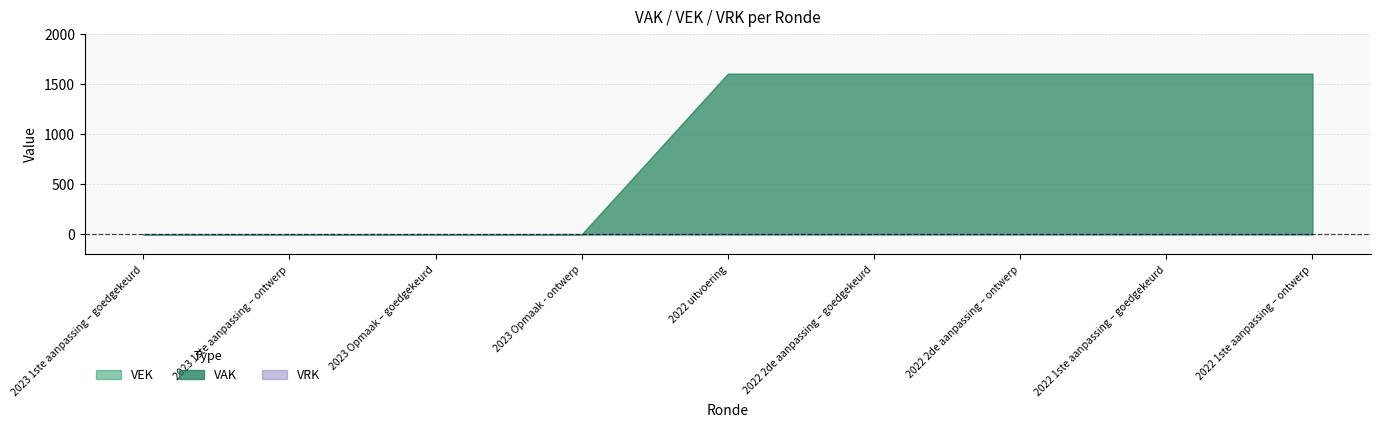

Reading right to left, transcribe all the data shown in this chart.

VAK: 1600	1600	1600	1600	1600	0	0	0	0
VEK: 1600	1600	1600	1600	1600	0	0	0	0
VRK: 0	0	0	0	0	0	0	0	0